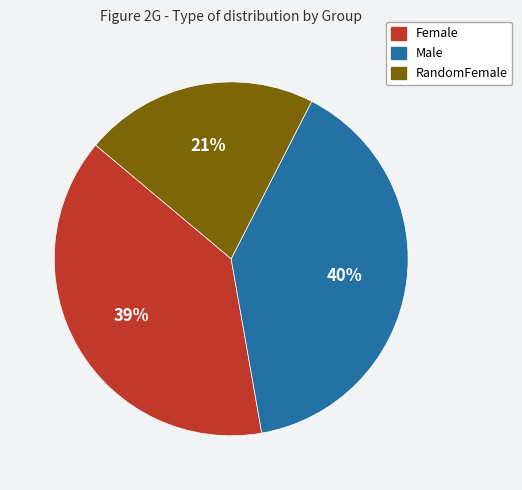

Count the number of slices in the pie.

3